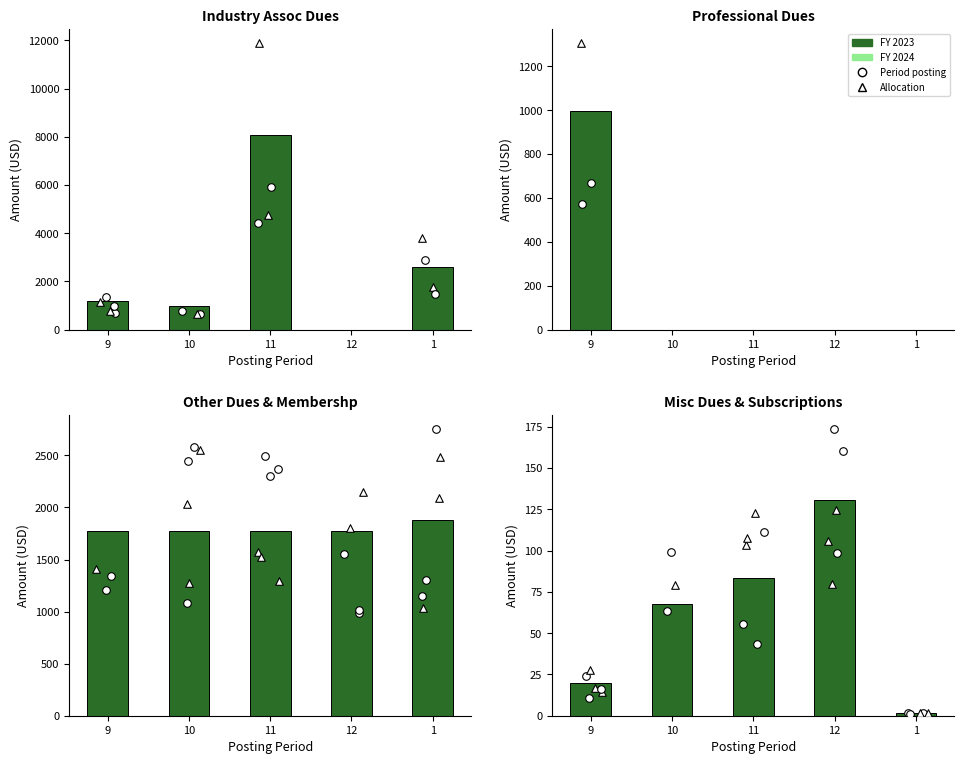

At which category is the sum across all series the highest?

11